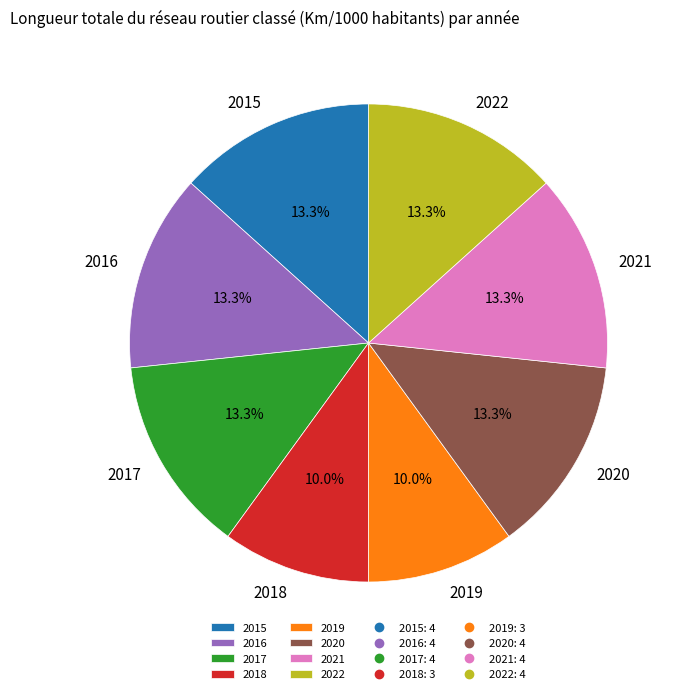

Does any single category account for the majority?

No